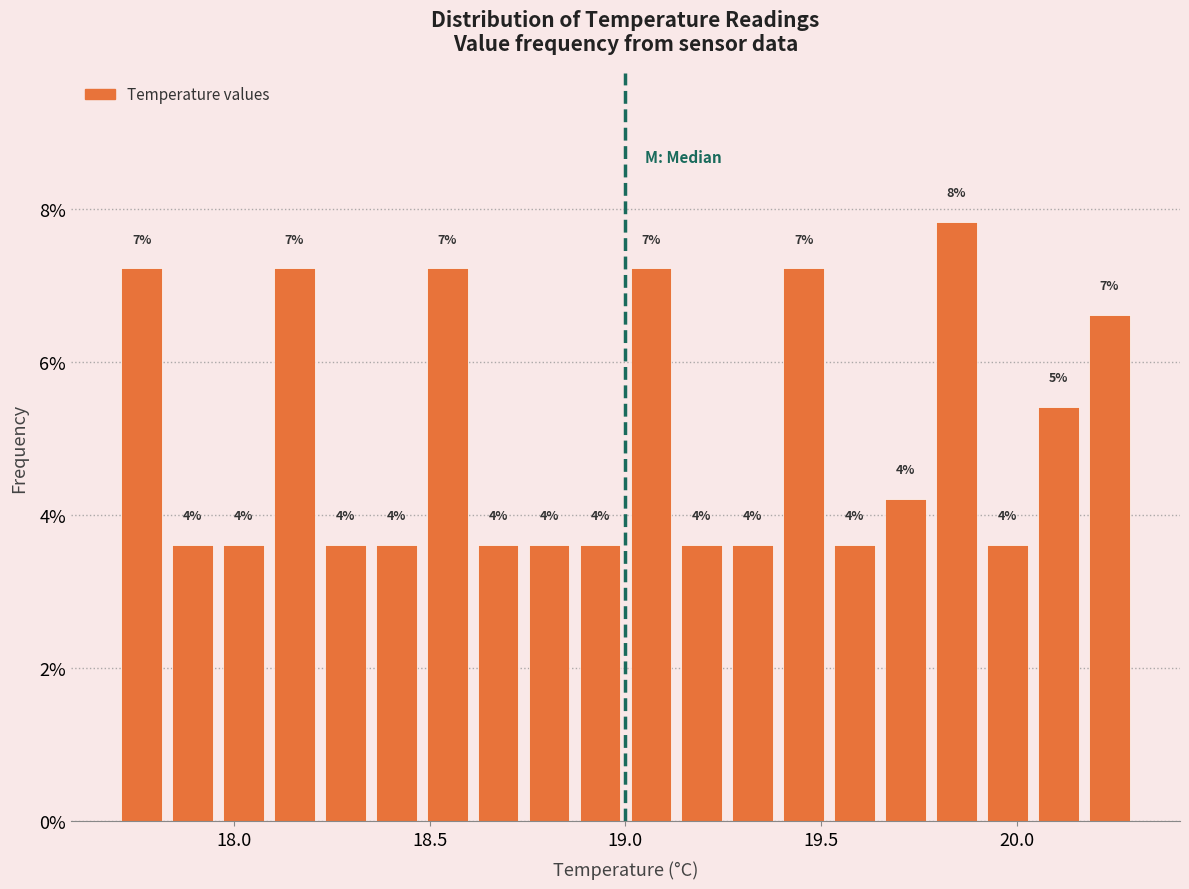

Around what value on the x-axis is the tallest bar? Give the approximate position of its centre, as read against the axis.

19.85